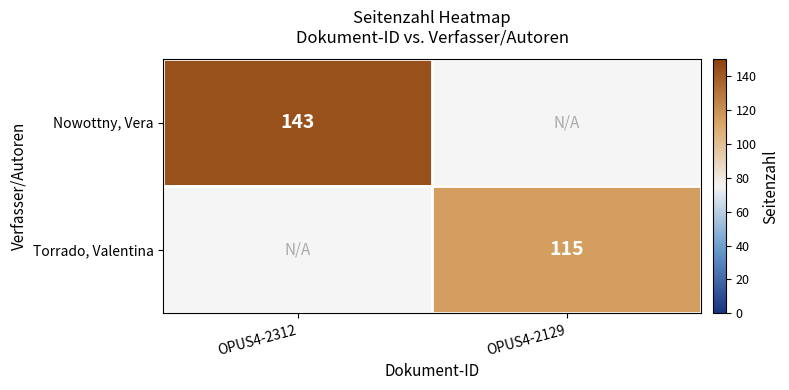

The value of Torrado, Valentina at OPUS4-2129 is 115. True or false?

True